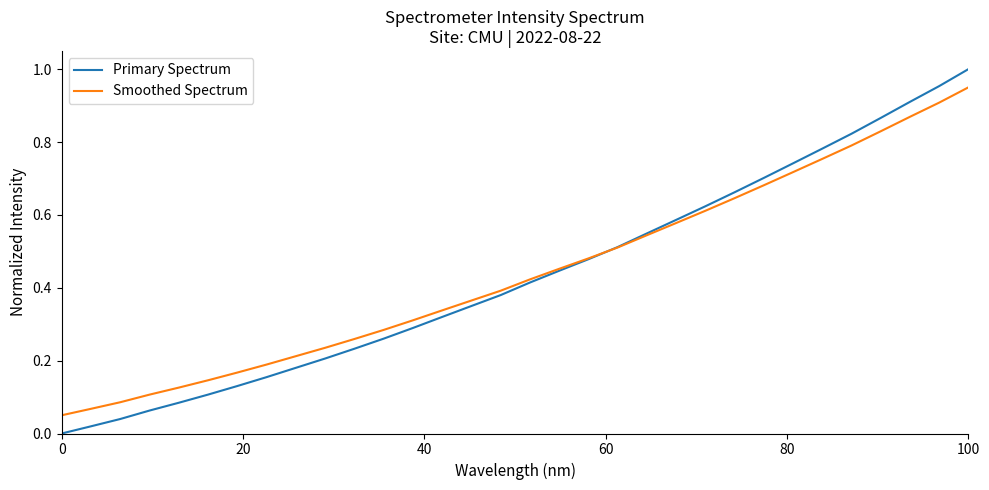

Rank the series by their maximum value, from highest to lowest.

Primary Spectrum, Smoothed Spectrum